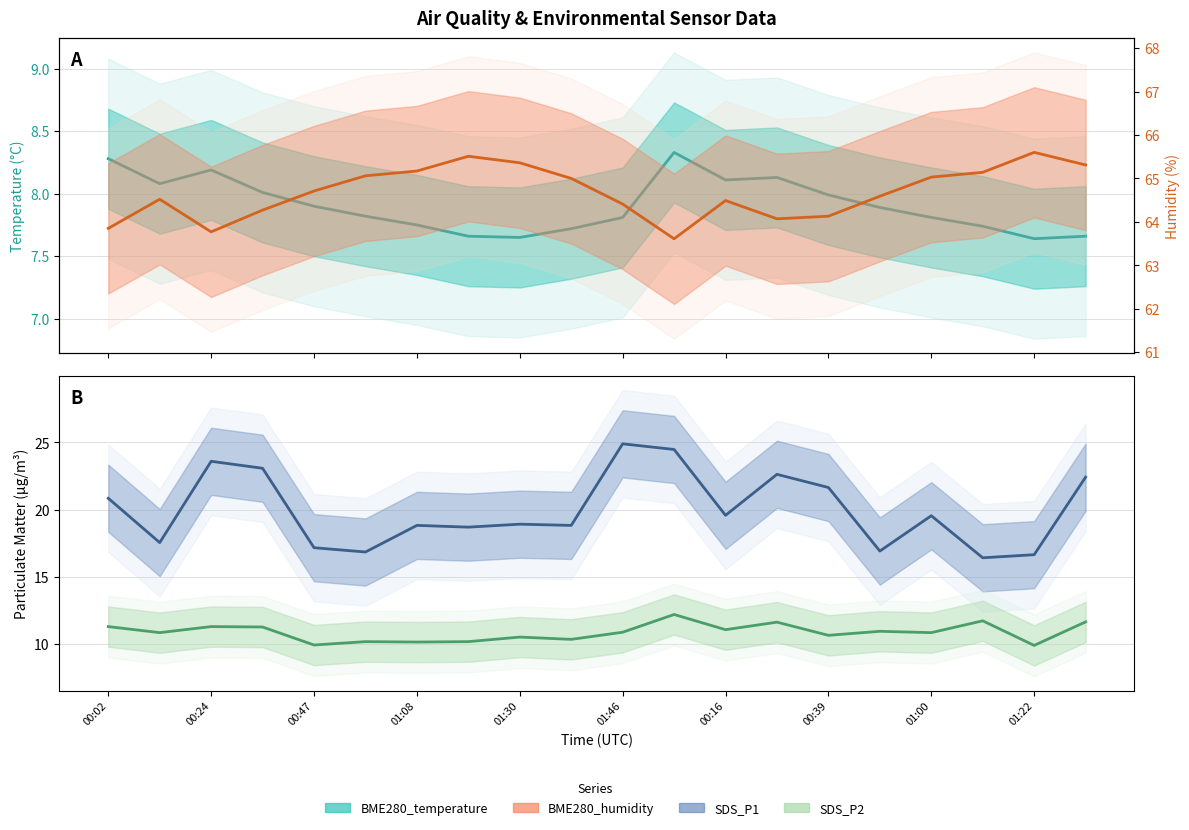

What is the spread (max minus min) of values at 00:02?

55.6